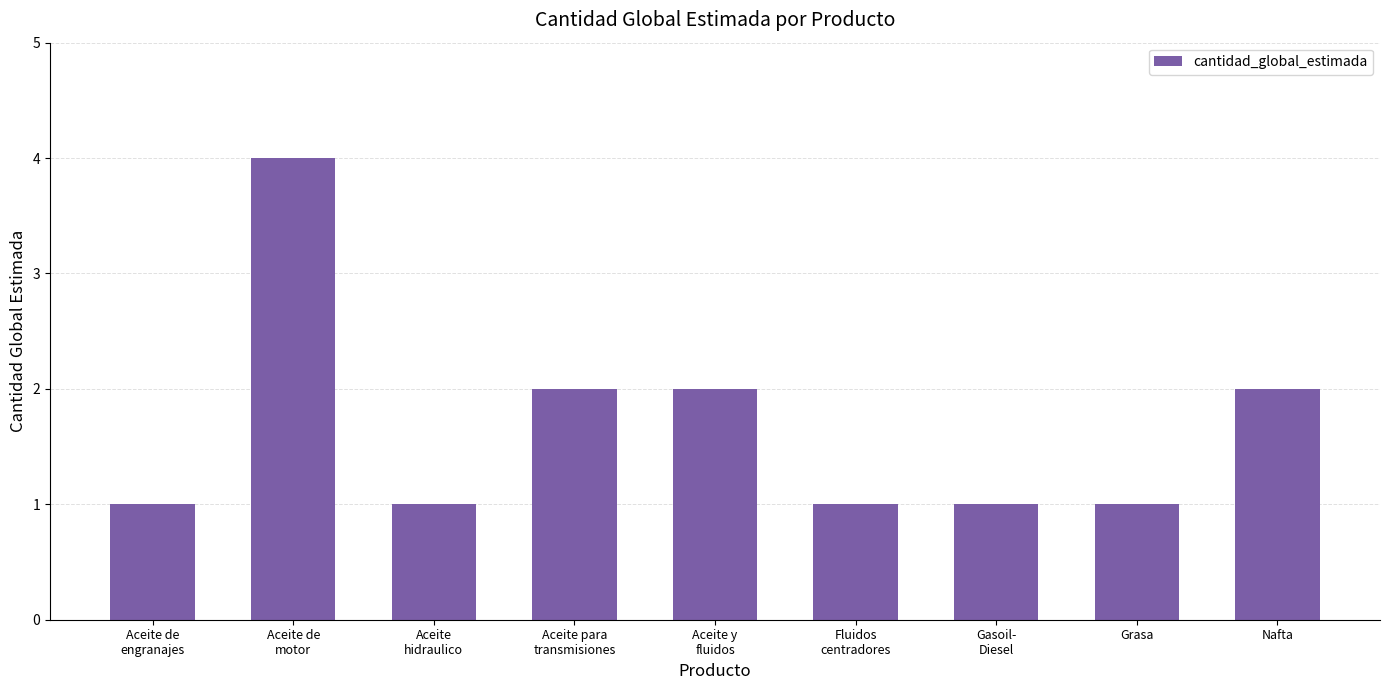

The value at Nafta is 2. True or false?

True